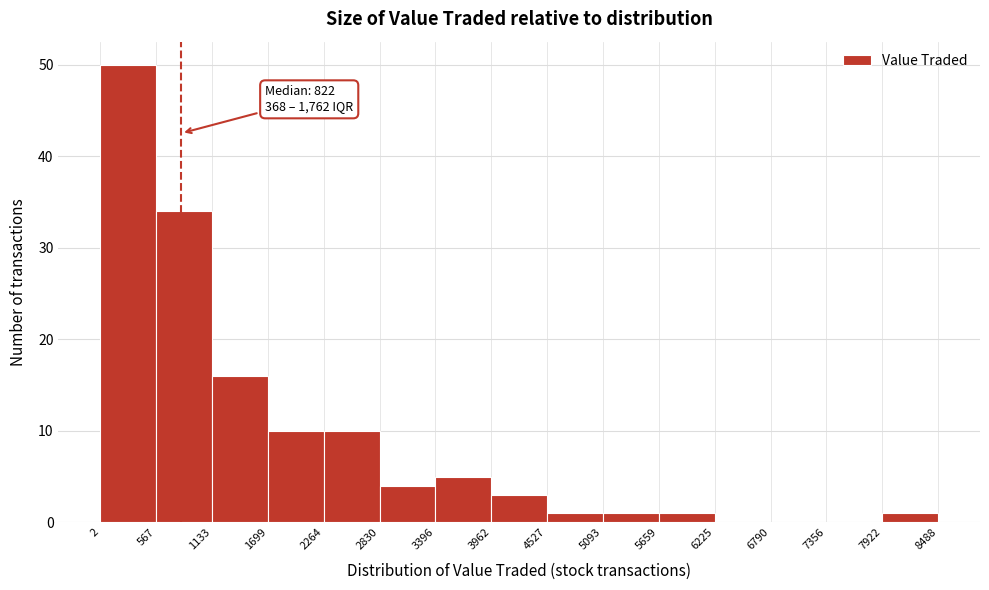

Over which range of the x-axis is the bar tallest?

2 to 567